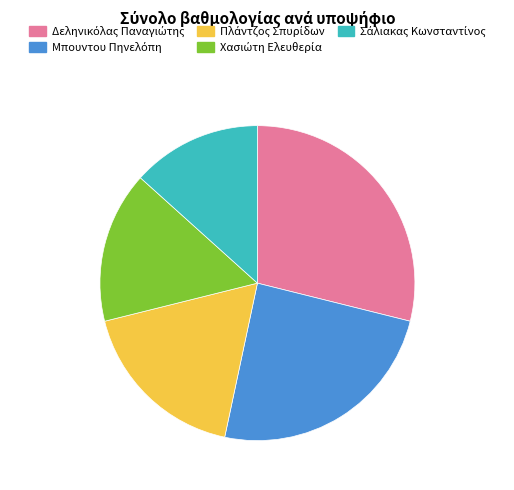

Is there any slice that represents more than half of the pie?

No